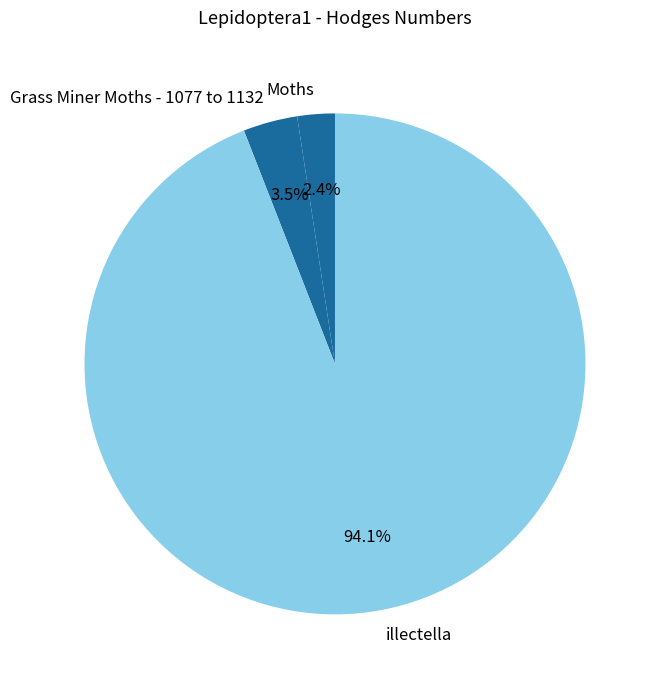

Rank the categories by value from lowest to highest.

Moths, Grass Miner Moths - 1077 to 1132, illectella